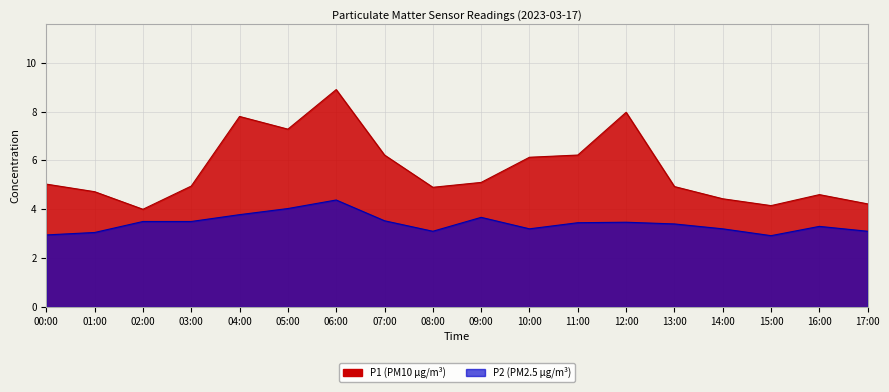

What is the label of the 2nd point from the left?

01:00